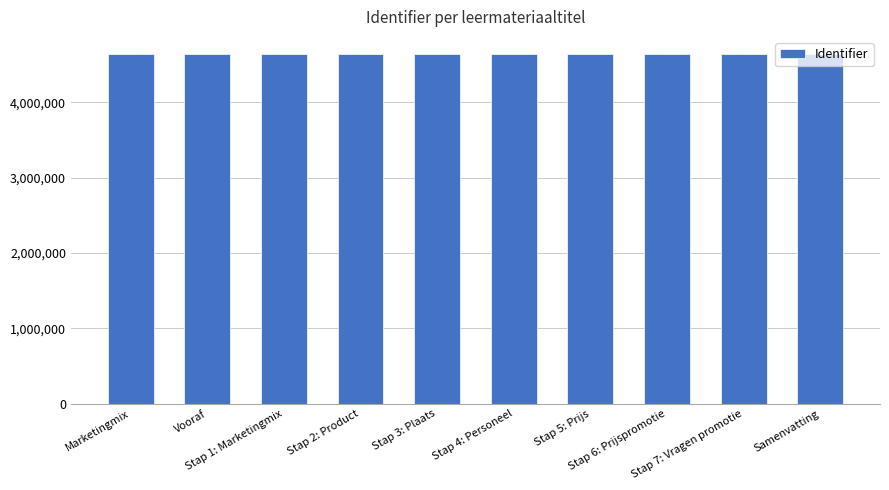

What is the average value?

4635930